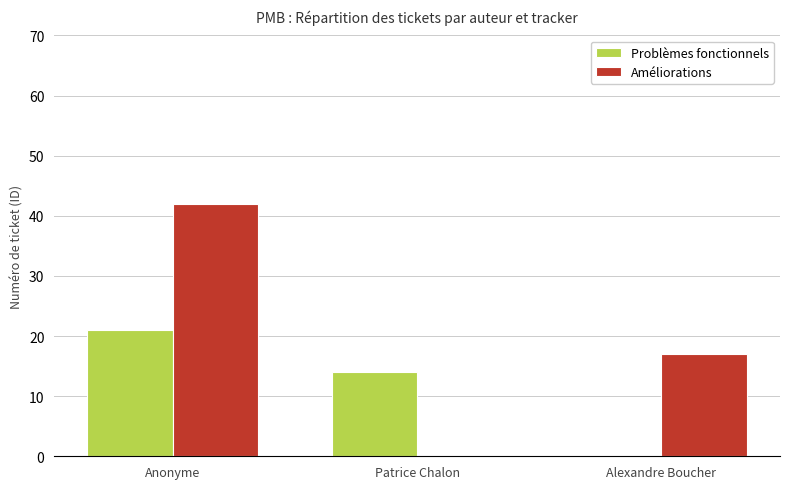

True or false: Problèmes fonctionnels has a value of 25 at Patrice Chalon.

False